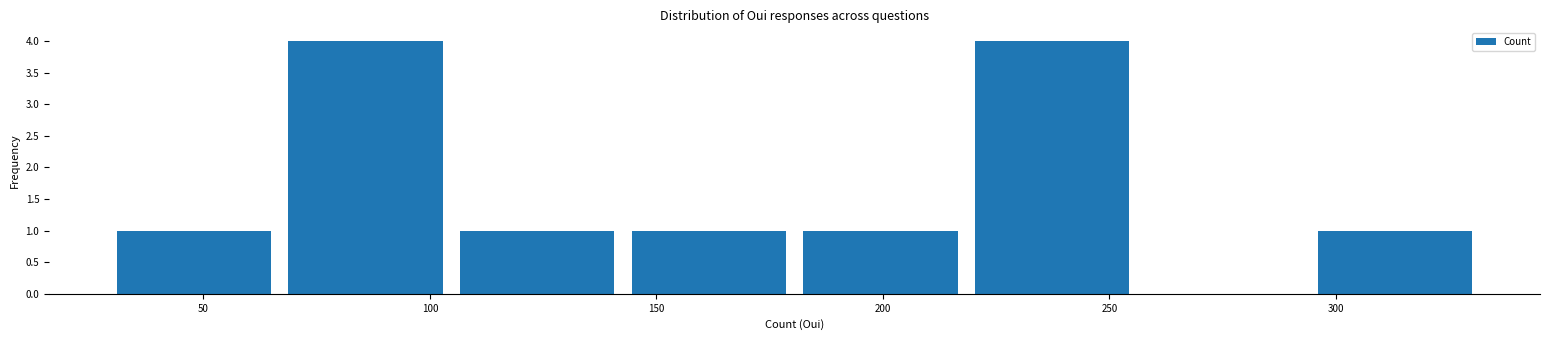

What is the height of the bar covering 220 to 255 on the x-axis? Neither the bar edges nor the heights are printed on the chart, so give them approximately, as read against the axes.

4